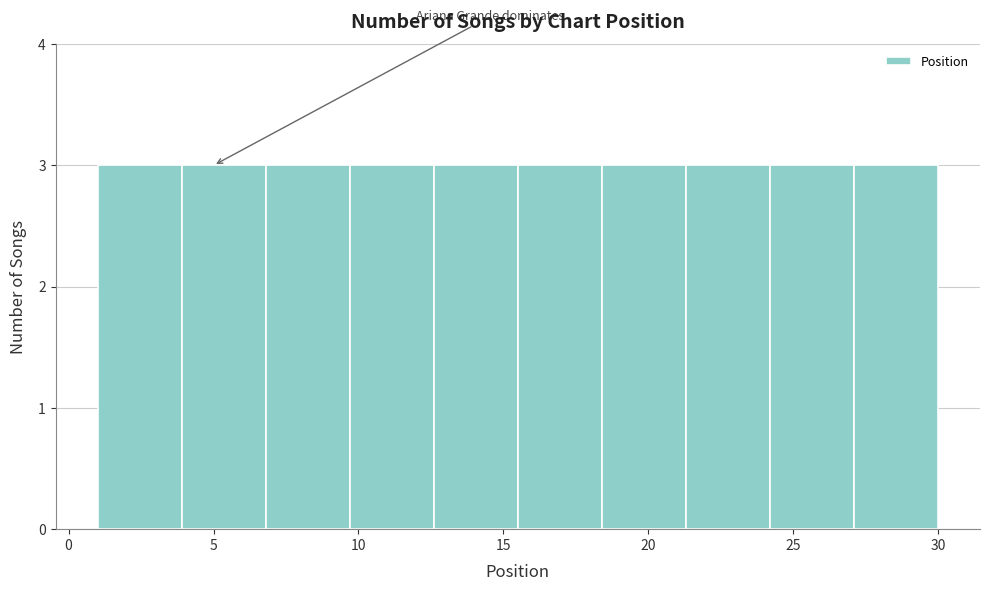

Reading left to right, transcribe this chart: for each bar, give the range it covers on the x-axis and its height. Neither the bar edges nor the heights are printed on the chart, so give them approximately, as read against the axes.

1.0 to 3.9: 3
3.9 to 6.8: 3
6.8 to 9.7: 3
9.7 to 12.6: 3
12.6 to 15.5: 3
15.5 to 18.4: 3
18.4 to 21.3: 3
21.3 to 24.2: 3
24.2 to 27.1: 3
27.1 to 30.0: 3